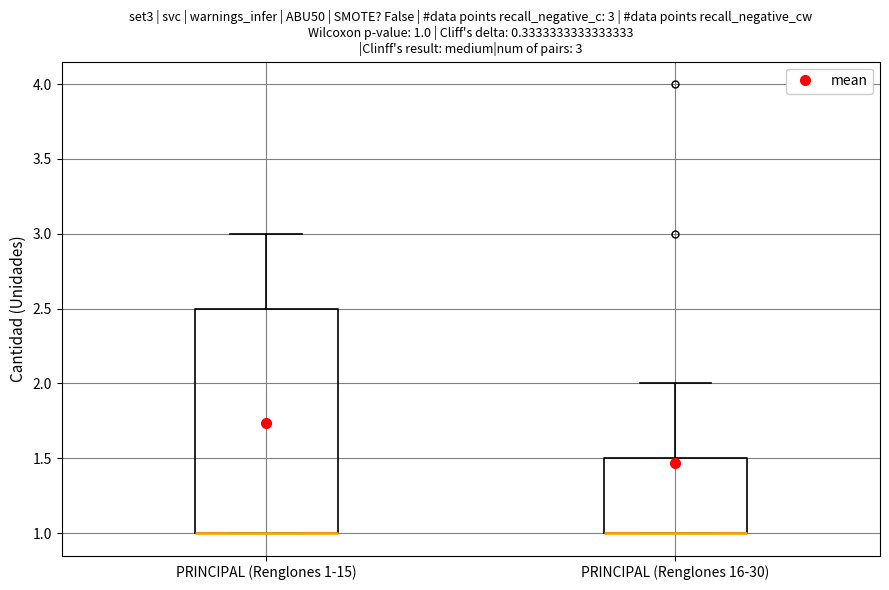

Which box is the tallest, from its lower edge to its upper edge?

PRINCIPAL (Renglones 1-15)